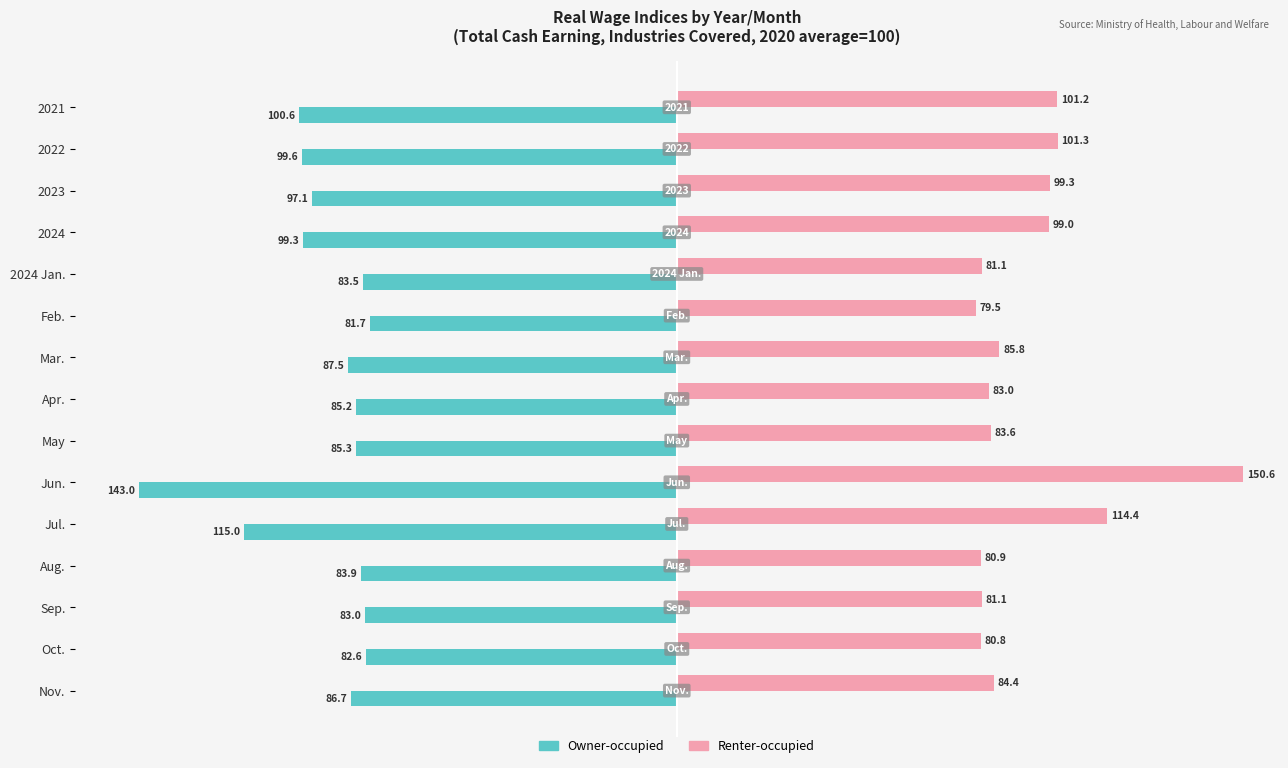

What are all the series names shown in the legend?

Owner-occupied, Renter-occupied